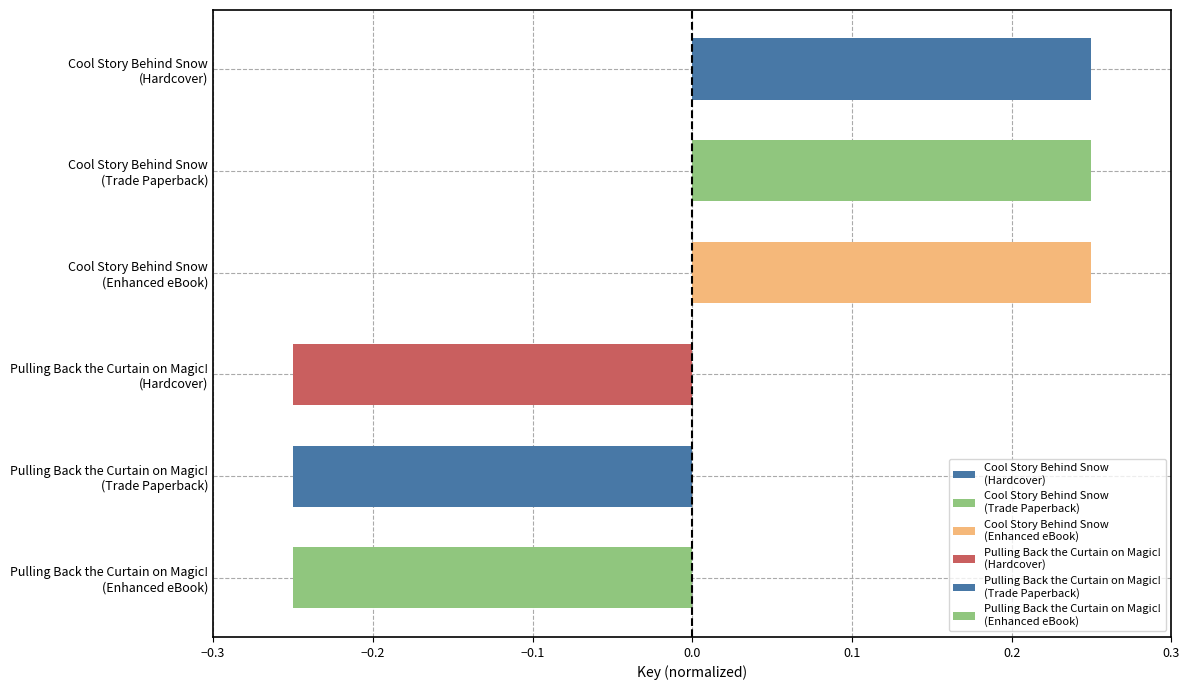

How many values are between 0 and 1?

3